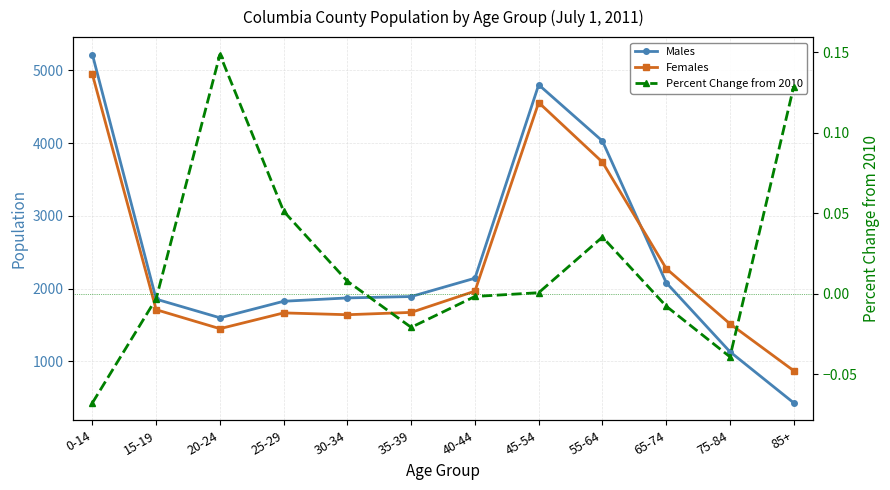

What is the spread (max minus min) of values at 85+?

869.9